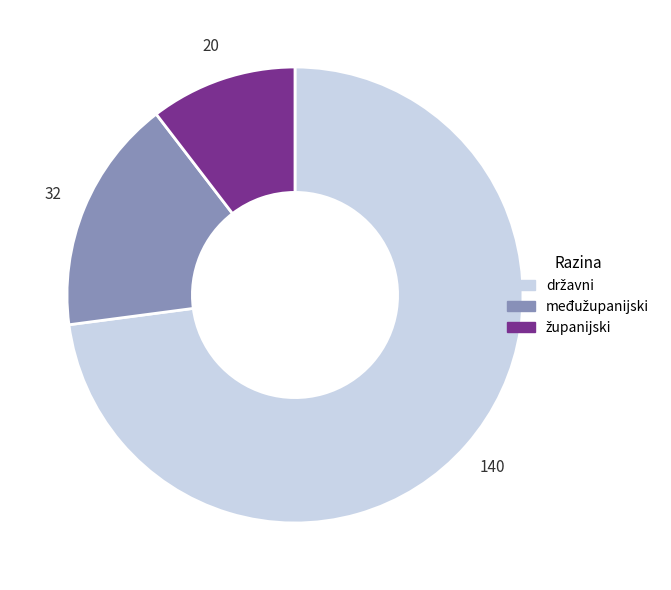

Does any single category account for the majority?

Yes